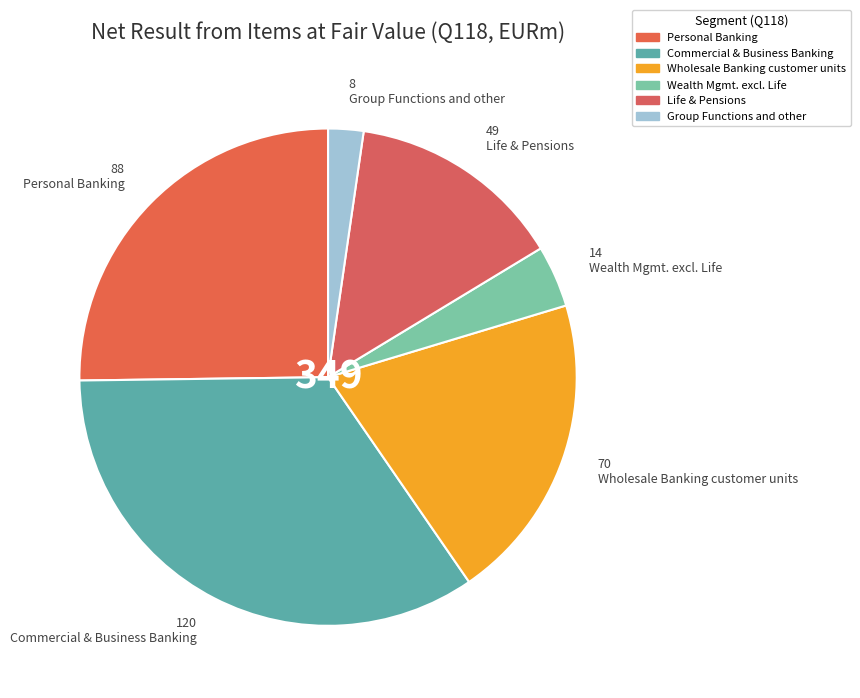

Which category has the biggest portion of the pie?

Commercial & Business Banking